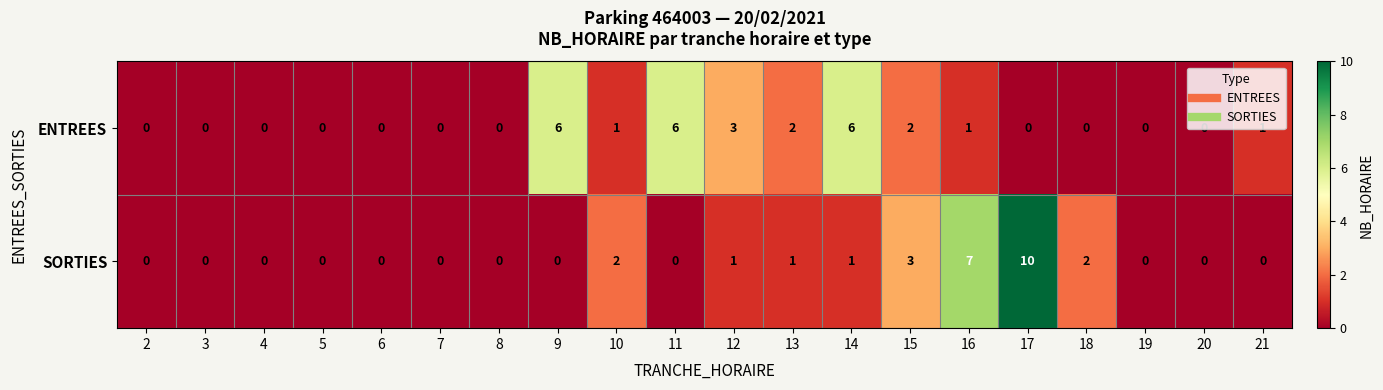

What is the difference between the second highest and second lowest values in the SORTIES series?

7